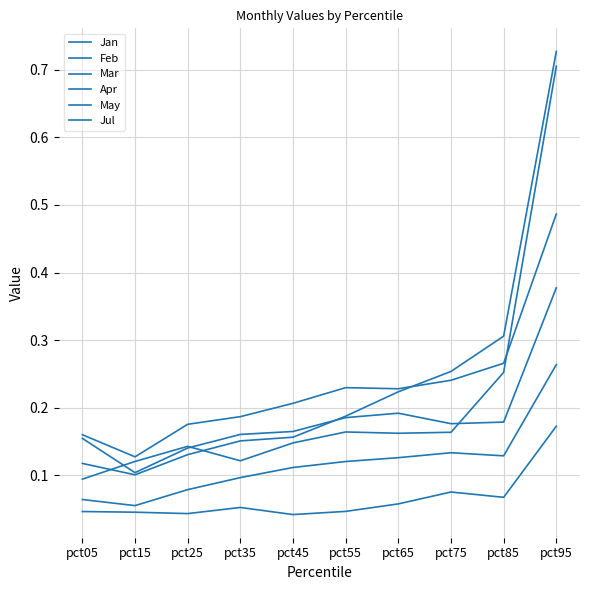

How many lines are shown in the chart?

6